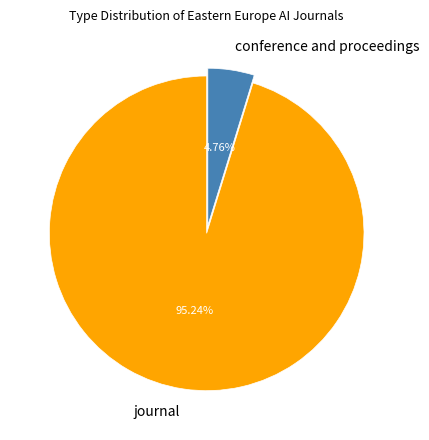

To the nearest percent, what is the combined percentage of journal and conference and proceedings?

100%